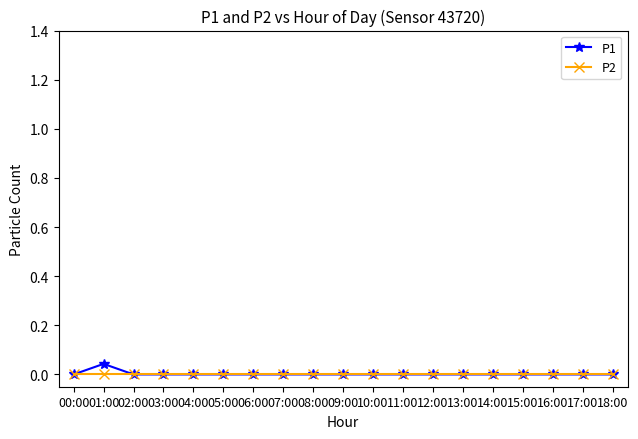

What are all the series names shown in the legend?

P1, P2